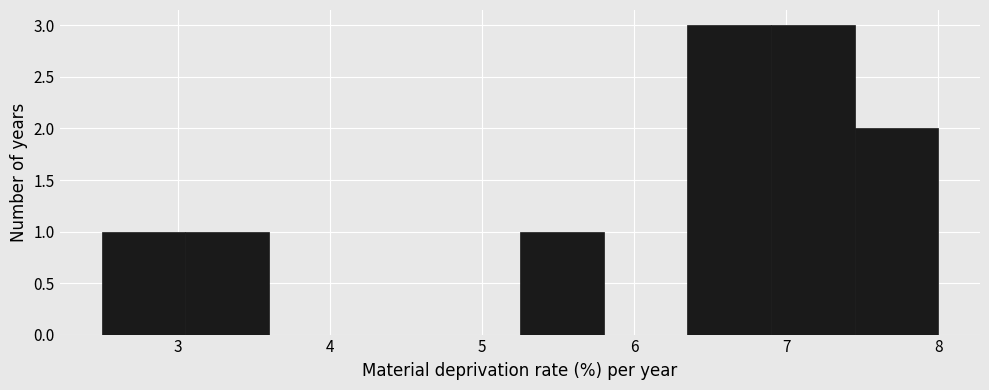

Reading left to right, transcribe this chart: for each bar, give the range it covers on the x-axis and its height. Neither the bar edges nor the heights are printed on the chart, so give them approximately, as read against the axes.

2.50 to 3.05: 1
3.05 to 3.60: 1
3.60 to 4.15: 0
4.15 to 4.70: 0
4.70 to 5.25: 0
5.25 to 5.80: 1
5.80 to 6.35: 0
6.35 to 6.90: 3
6.90 to 7.45: 3
7.45 to 8.00: 2